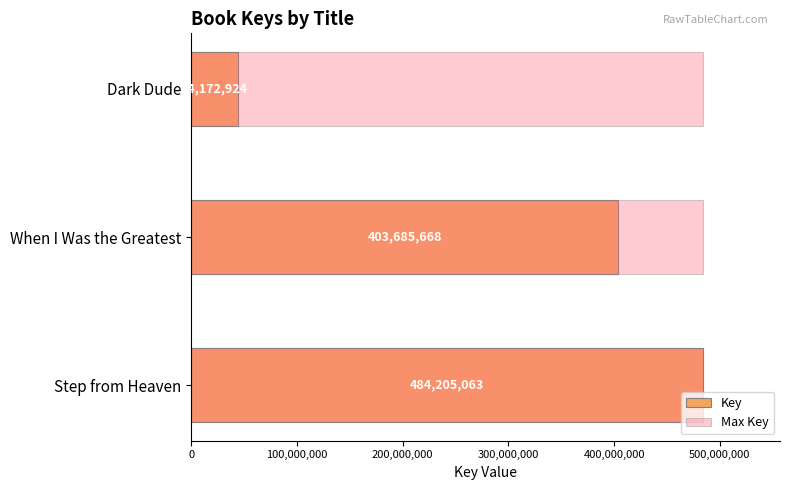

What are all the series names shown in the legend?

Key, Max Key